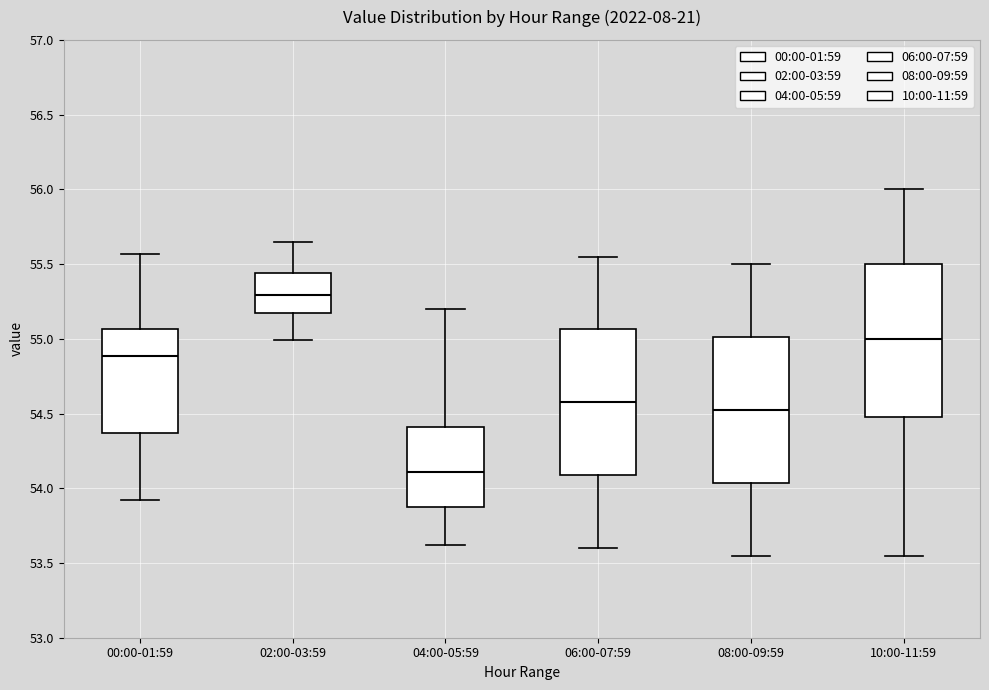

Reading left to right, read every box against the y-axis: the position of its median line, the range the box covers, and the ends of its whiskers. The values are not printed on the chart, so give them approximately, as read against the axis.

00:00-01:59: median 54.90, box 54.35 to 55.05, whiskers 53.90 to 55.55
02:00-03:59: median 55.30, box 55.15 to 55.45, whiskers 55.00 to 55.65
04:00-05:59: median 54.10, box 53.85 to 54.40, whiskers 53.60 to 55.20
06:00-07:59: median 54.60, box 54.10 to 55.05, whiskers 53.60 to 55.55
08:00-09:59: median 54.55, box 54.05 to 55.00, whiskers 53.55 to 55.50
10:00-11:59: median 55.00, box 54.50 to 55.50, whiskers 53.55 to 56.00